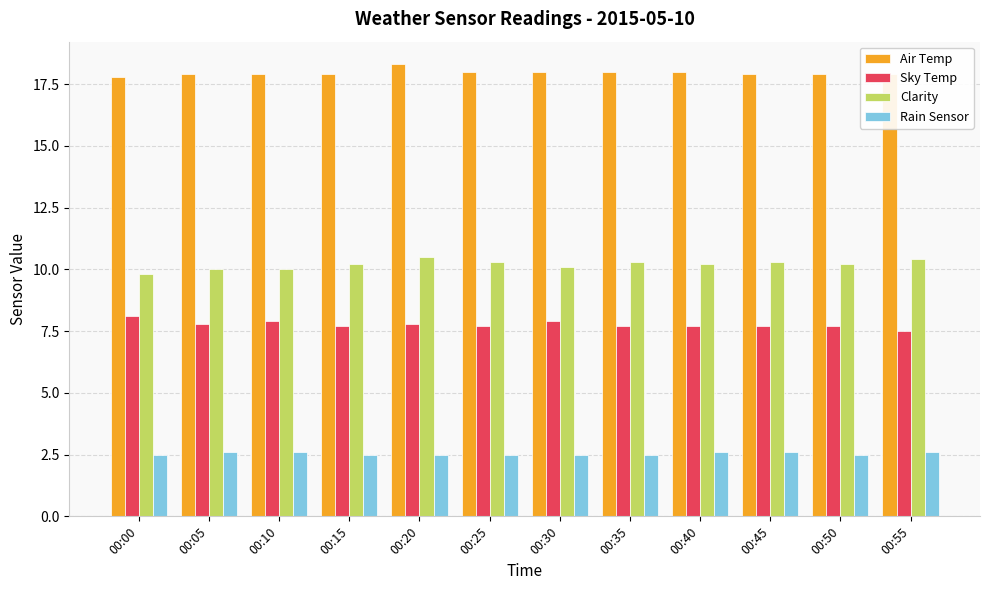

What is the total value across all series at 00:40?

38.5